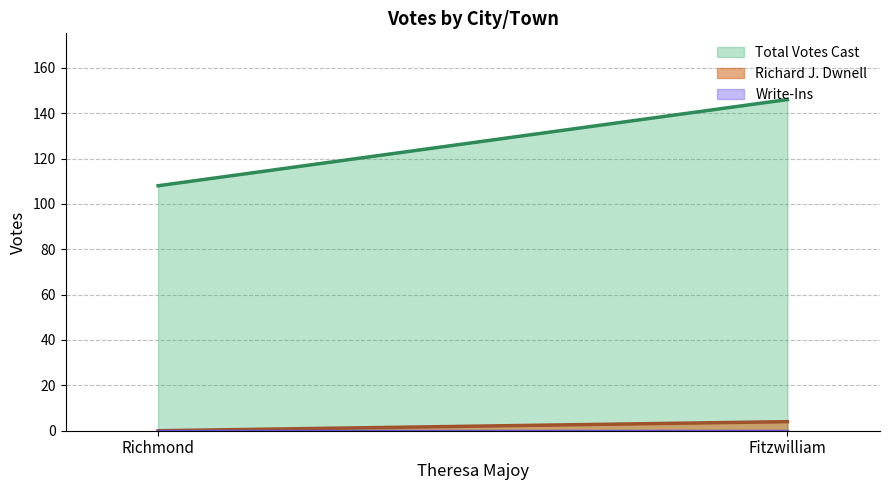

How many series are shown in this chart?

3